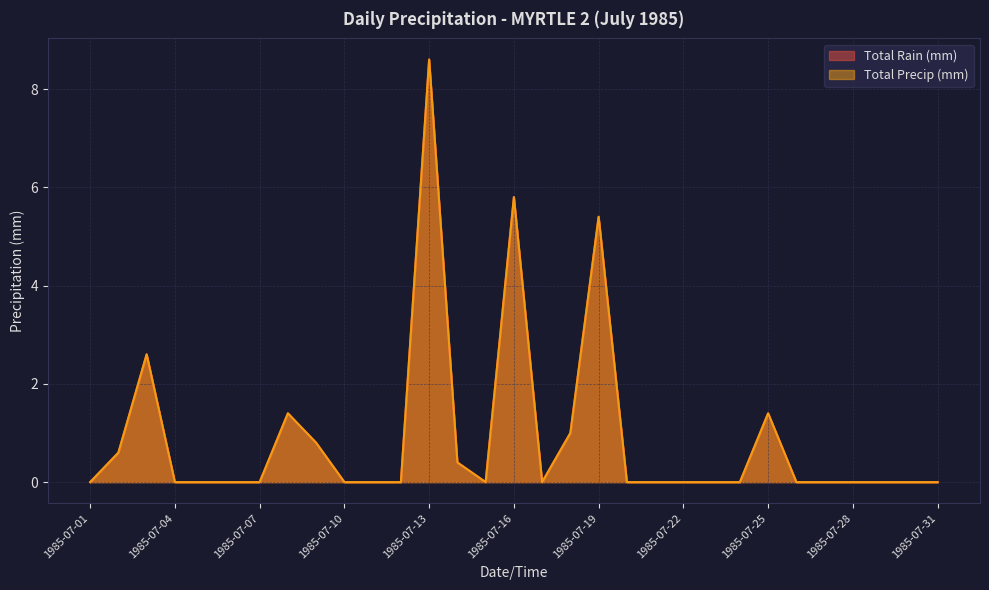

How many interior local valleys does the Total Precip (mm) series have?

2